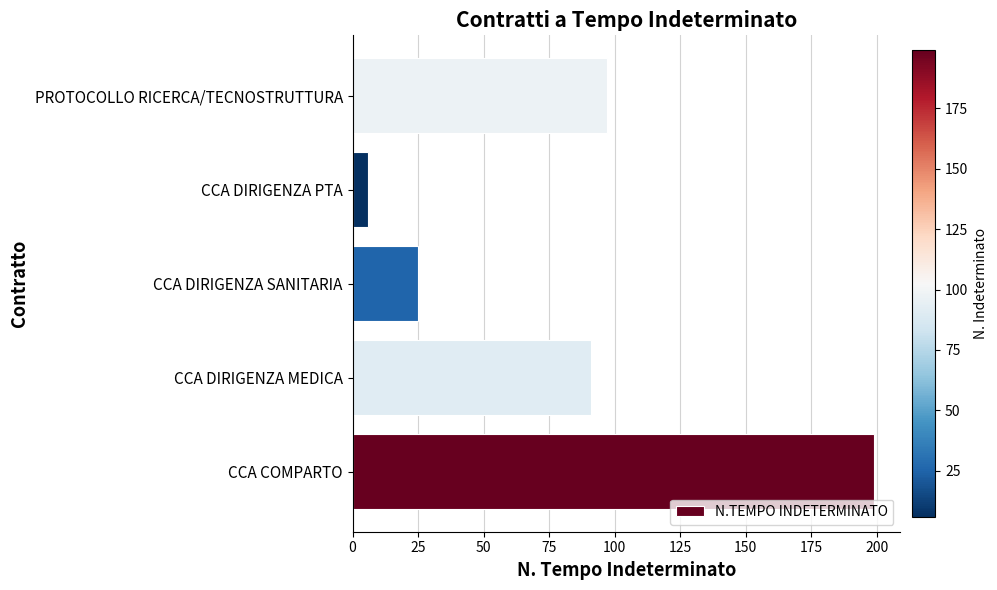

Does the chart contain stacked bars?

No